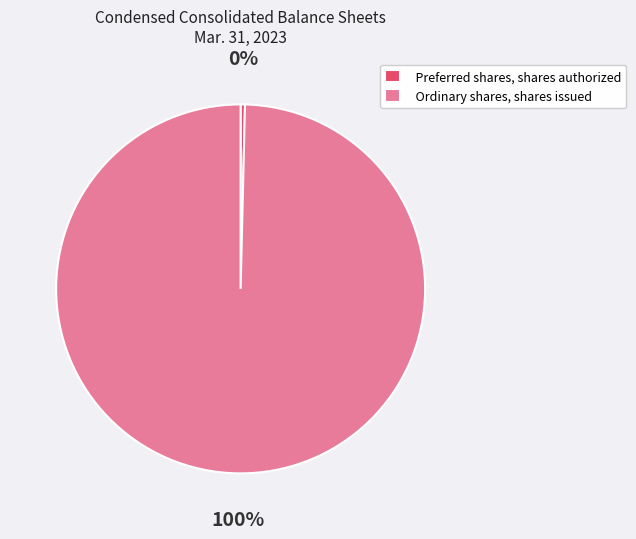

Rank the categories by value from highest to lowest.

Ordinary shares, shares issued, Preferred shares, shares authorized